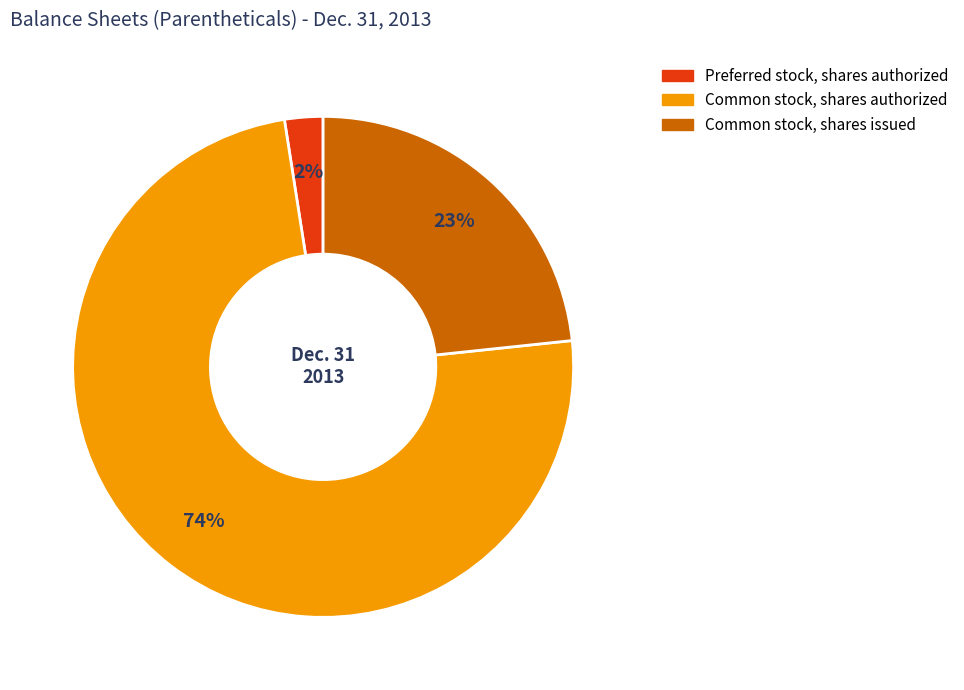

Is there a majority slice in this chart?

Yes